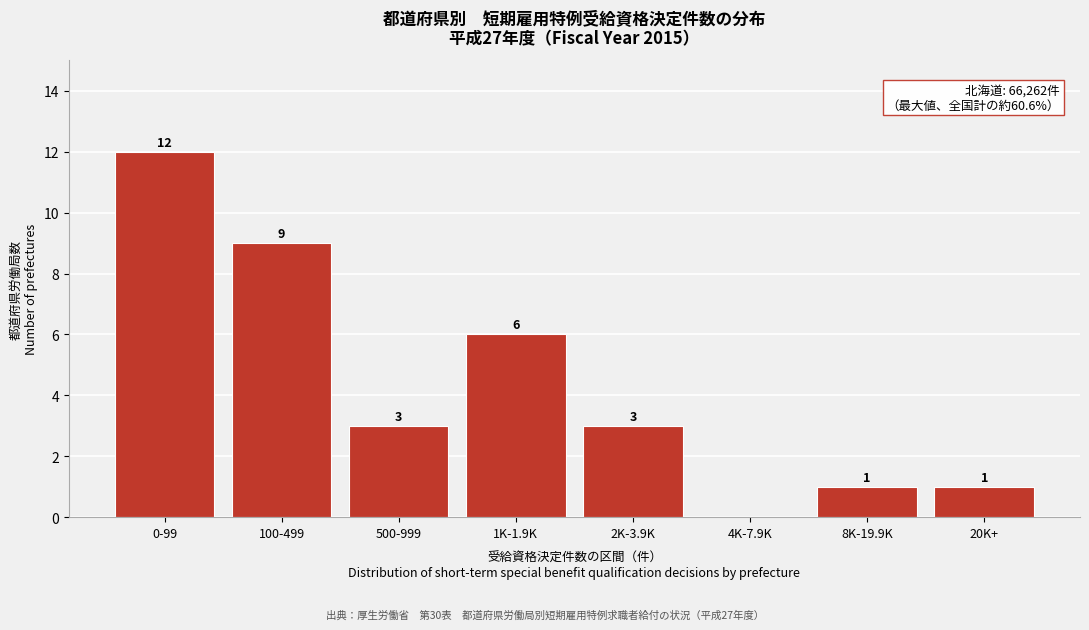

Reading left to right, extract all data points from this chart.

0-99=12	100-499=9	500-999=3	1K-1.9K=6	2K-3.9K=3	4K-7.9K=0	8K-19.9K=1	20K+=1